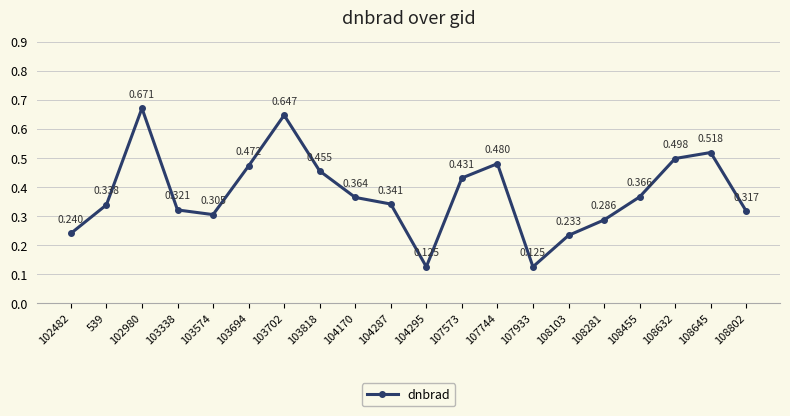

What position from the left is 103694?

6